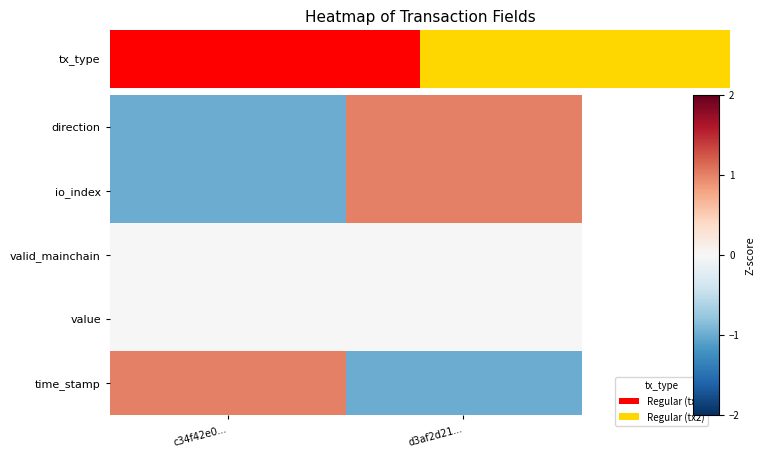

At which category does the chart reach its peak across all series?

d3af2d21...